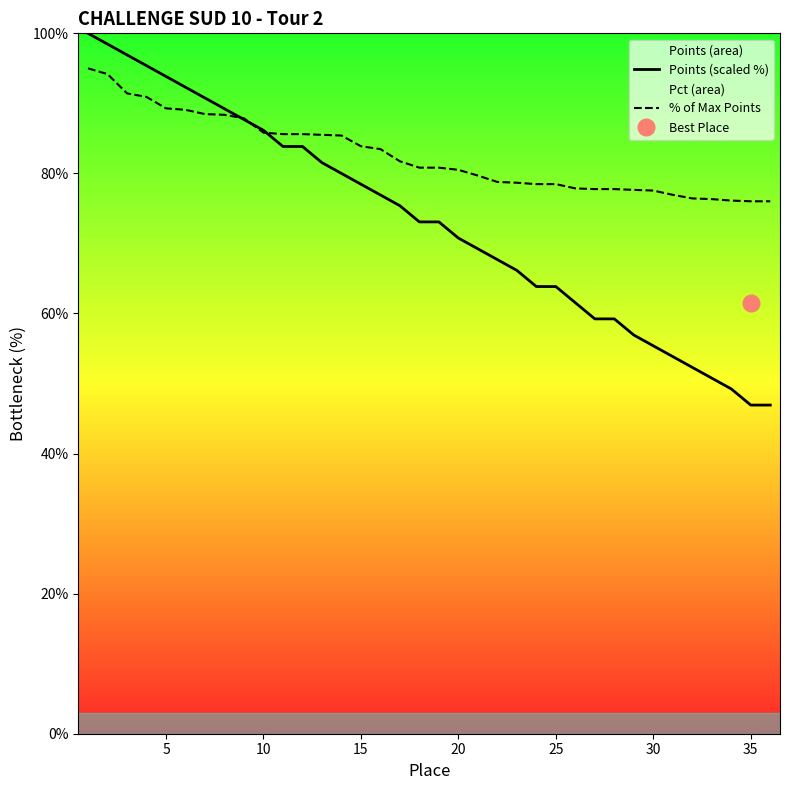

What is the maximum value for Points (scaled %)?

100.0